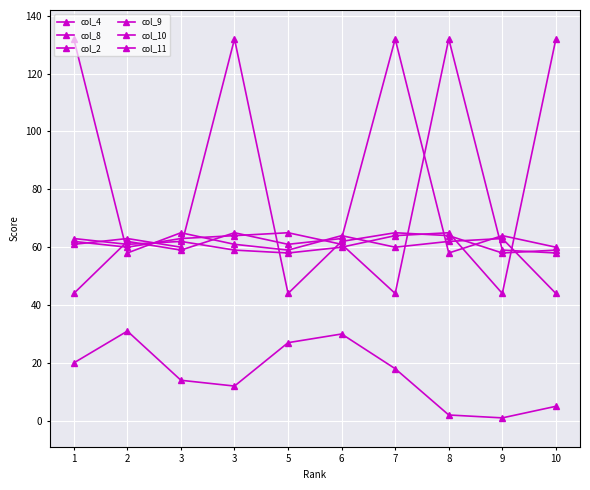

Does the chart have visible grid lines?

Yes